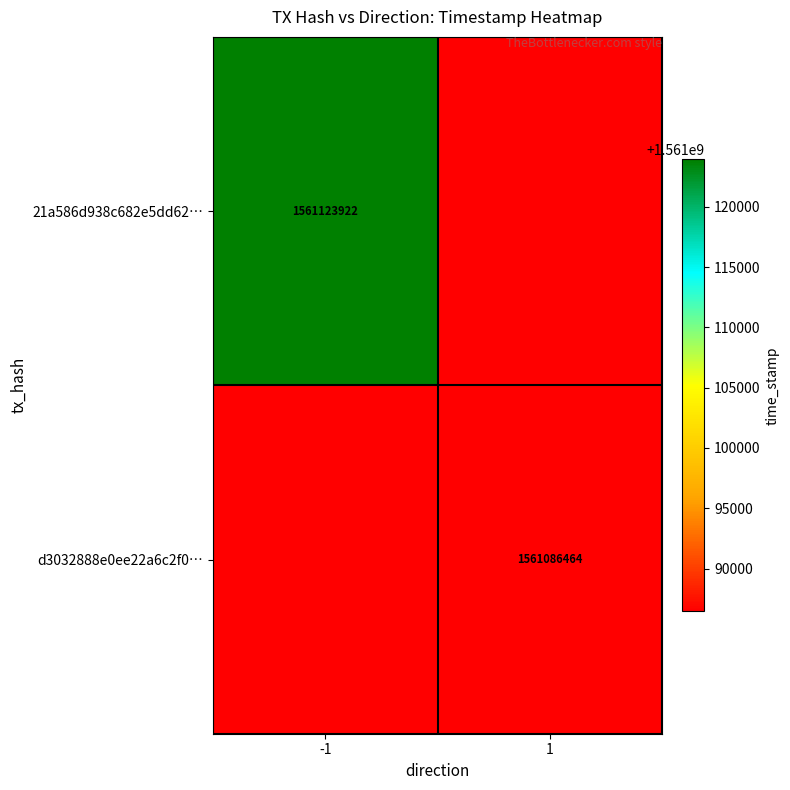

The value of 21a586d938c682e5dd62… at -1 is 554442044. True or false?

False